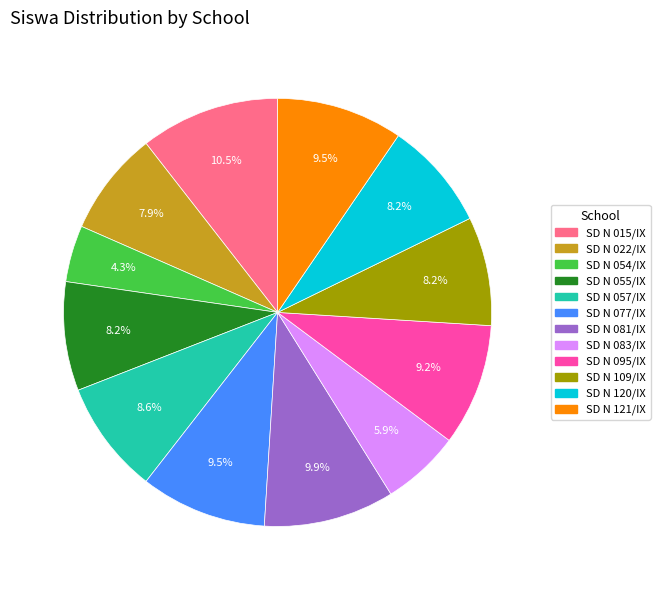

How many slices are in this pie chart?

12